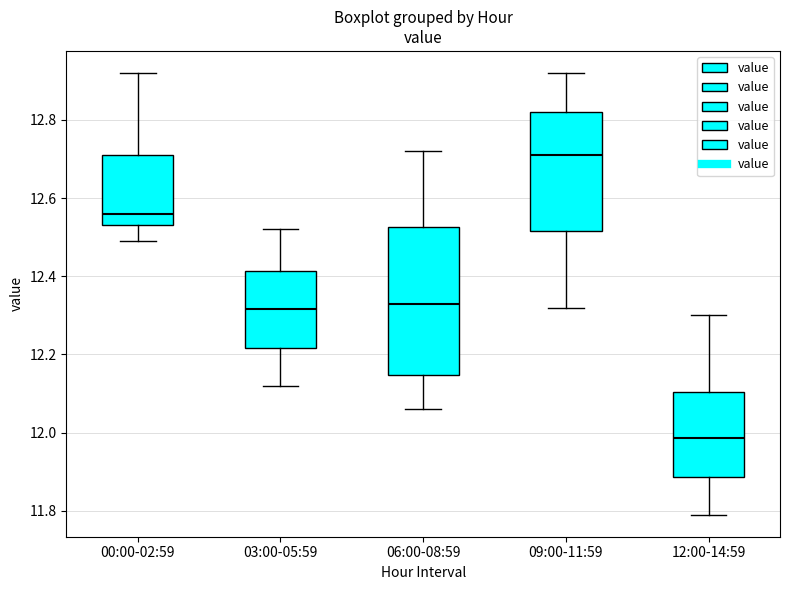

Reading left to right, transcribe this box plot: for each box, give where its median line is, the range the box spans, and where its two whiskers end, as read against the y-axis. The values are not printed on the chart, so give them approximately, as read against the axis.

00:00-02:59: median 12.56, box 12.54 to 12.72, whiskers 12.50 to 12.92
03:00-05:59: median 12.32, box 12.22 to 12.42, whiskers 12.12 to 12.52
06:00-08:59: median 12.34, box 12.14 to 12.52, whiskers 12.06 to 12.72
09:00-11:59: median 12.72, box 12.52 to 12.82, whiskers 12.32 to 12.92
12:00-14:59: median 11.98, box 11.88 to 12.10, whiskers 11.80 to 12.30